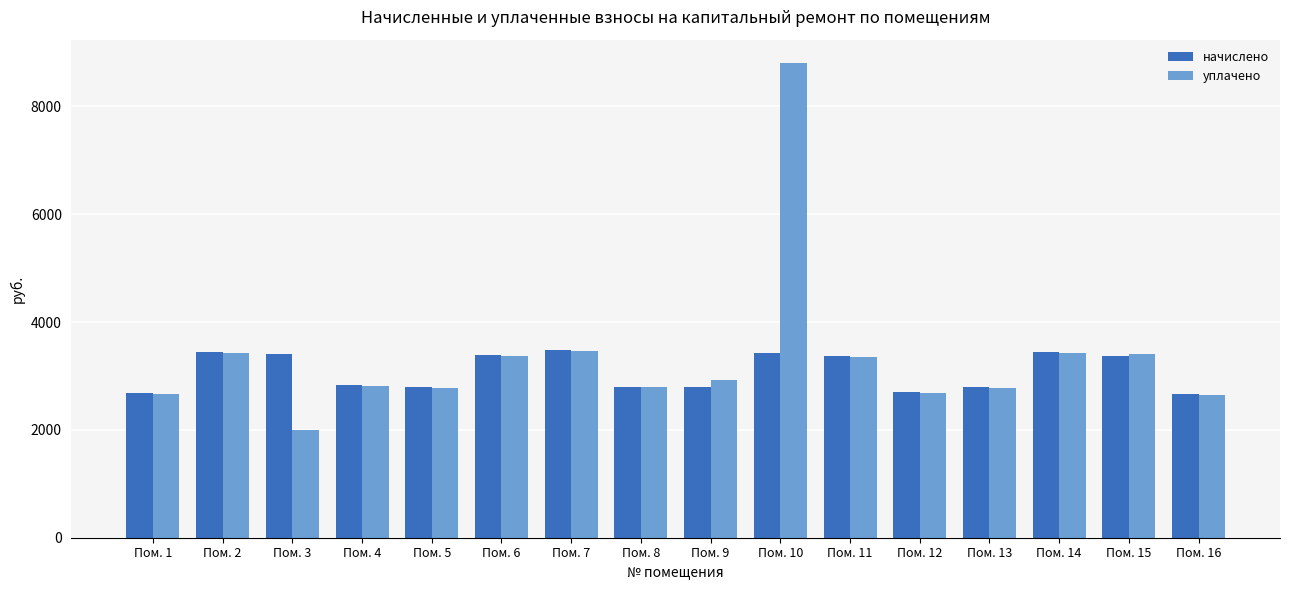

At how many categories does at least one series exceed 8074?

1